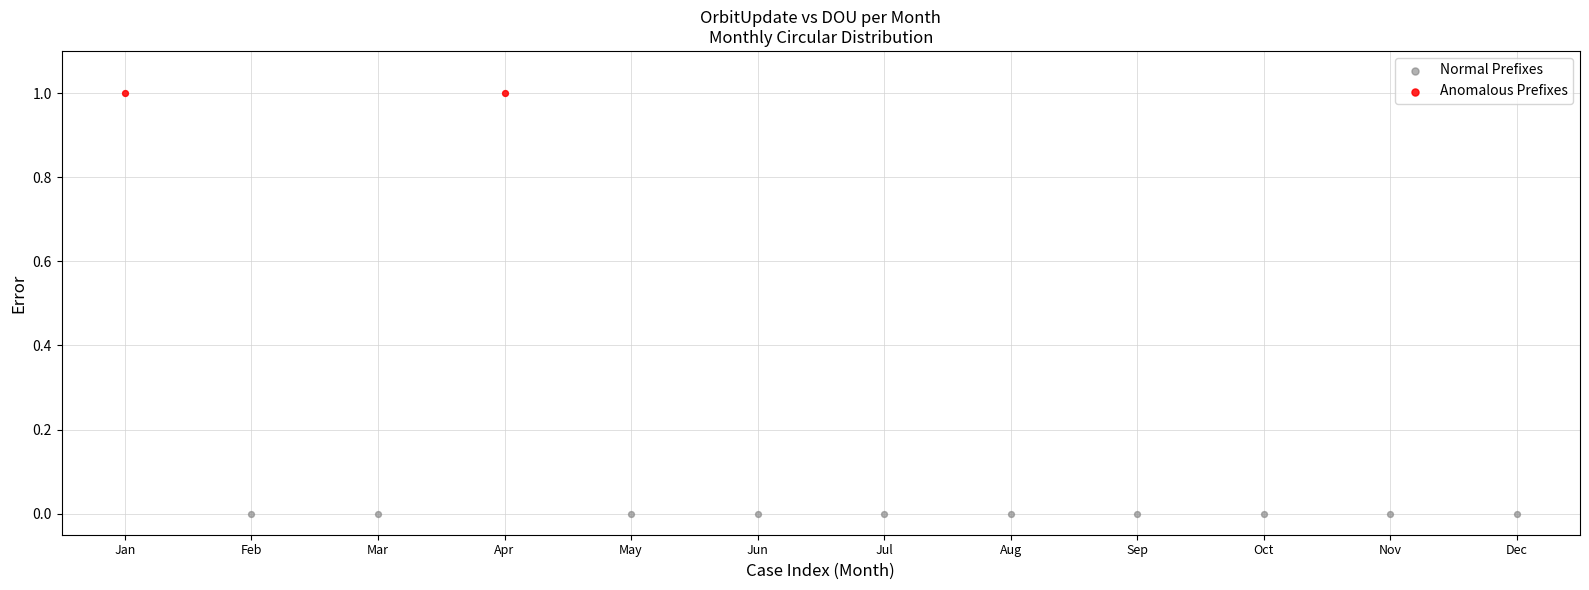

What are all the series names shown in the legend?

Normal Prefixes, Anomalous Prefixes